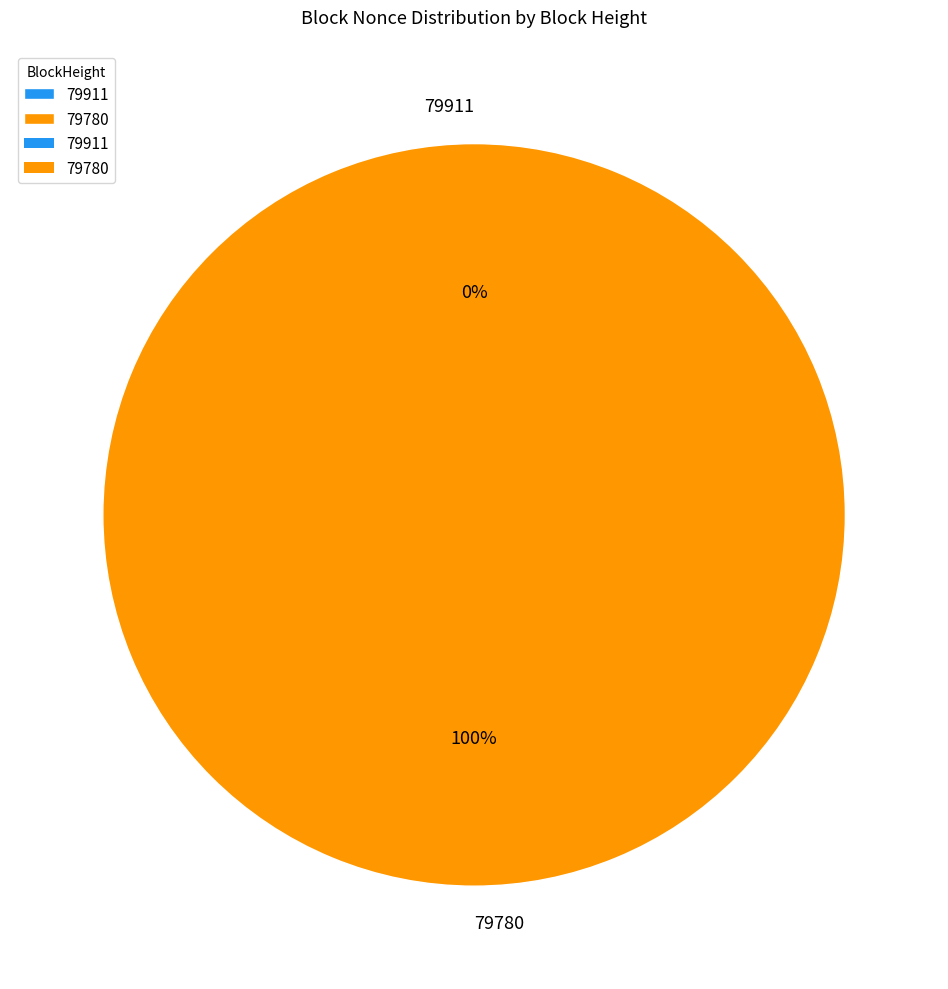

Is there a majority slice in this chart?

Yes